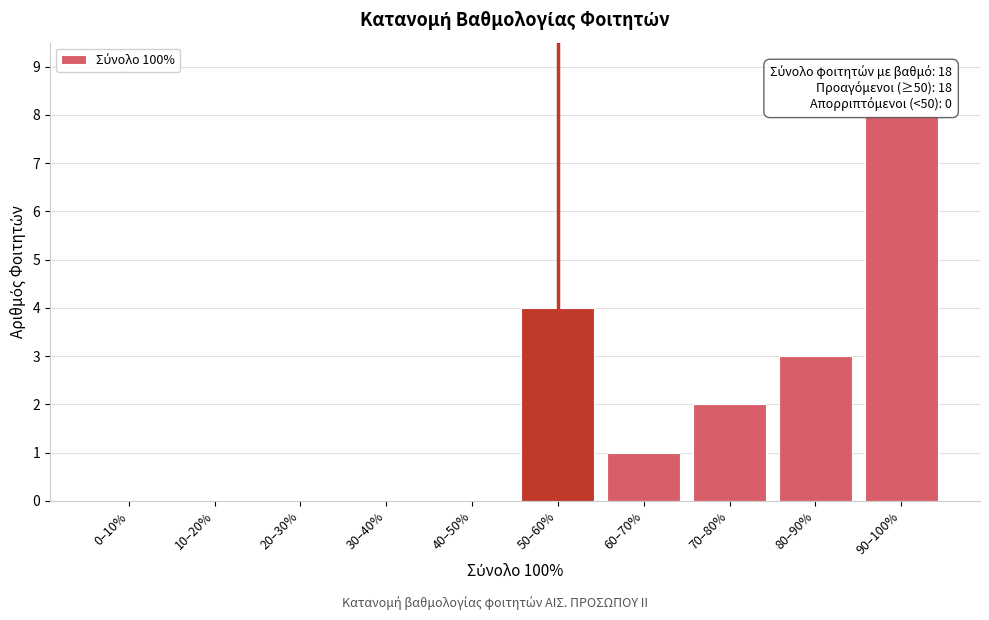

Reading right to left, what are all the values shown in this chart?

90–100%=8	80–90%=3	70–80%=2	60–70%=1	50–60%=4	40–50%=0	30–40%=0	20–30%=0	10–20%=0	0–10%=0